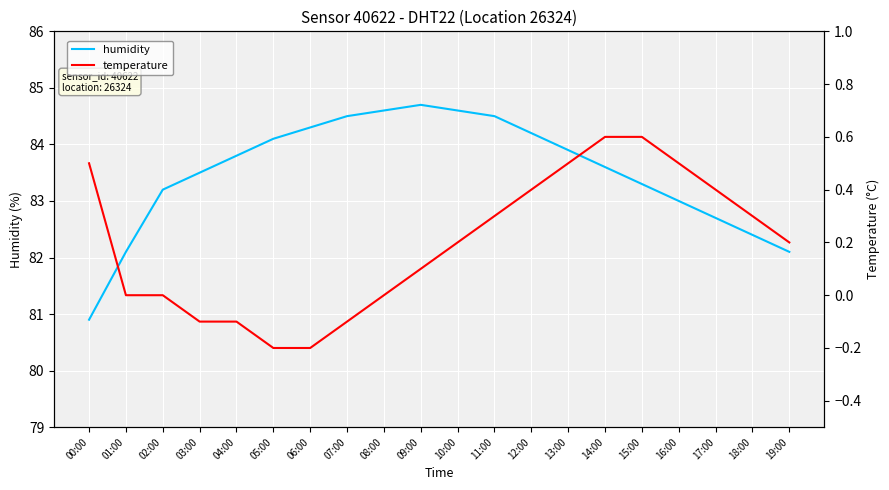

Reading left to right, what are all the values shown in this chart?

humidity: 80.9	82.1	83.2	83.5	83.8	84.1	84.3	84.5	84.6	84.7	84.6	84.5	84.2	83.9	83.6	83.3	83.0	82.7	82.4	82.1
temperature: 0.5	0.0	0.0	-0.1	-0.1	-0.2	-0.2	-0.1	0.0	0.1	0.2	0.3	0.4	0.5	0.6	0.6	0.5	0.4	0.3	0.2